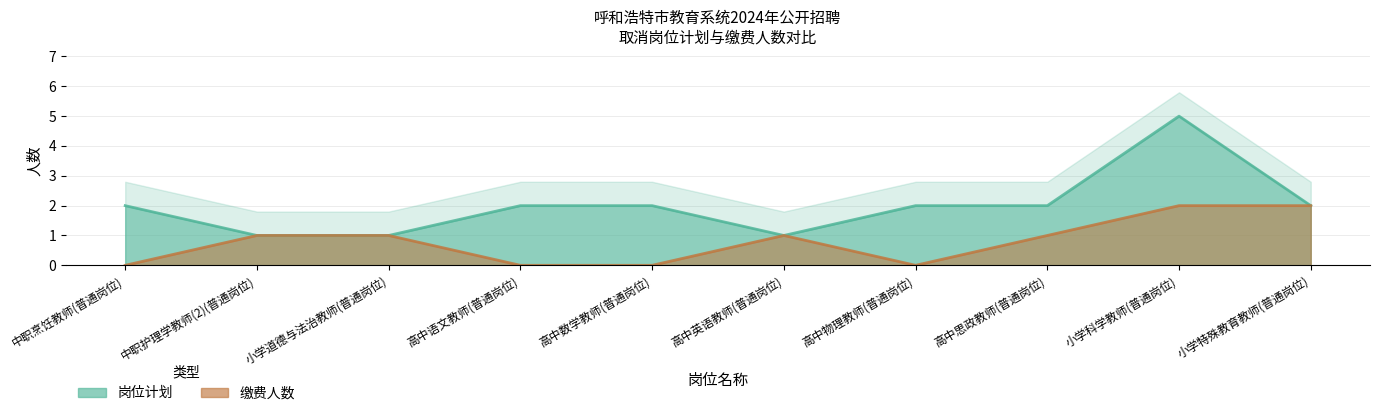

True or false: 缴费人数 and 岗位计划 cross at least once.

False